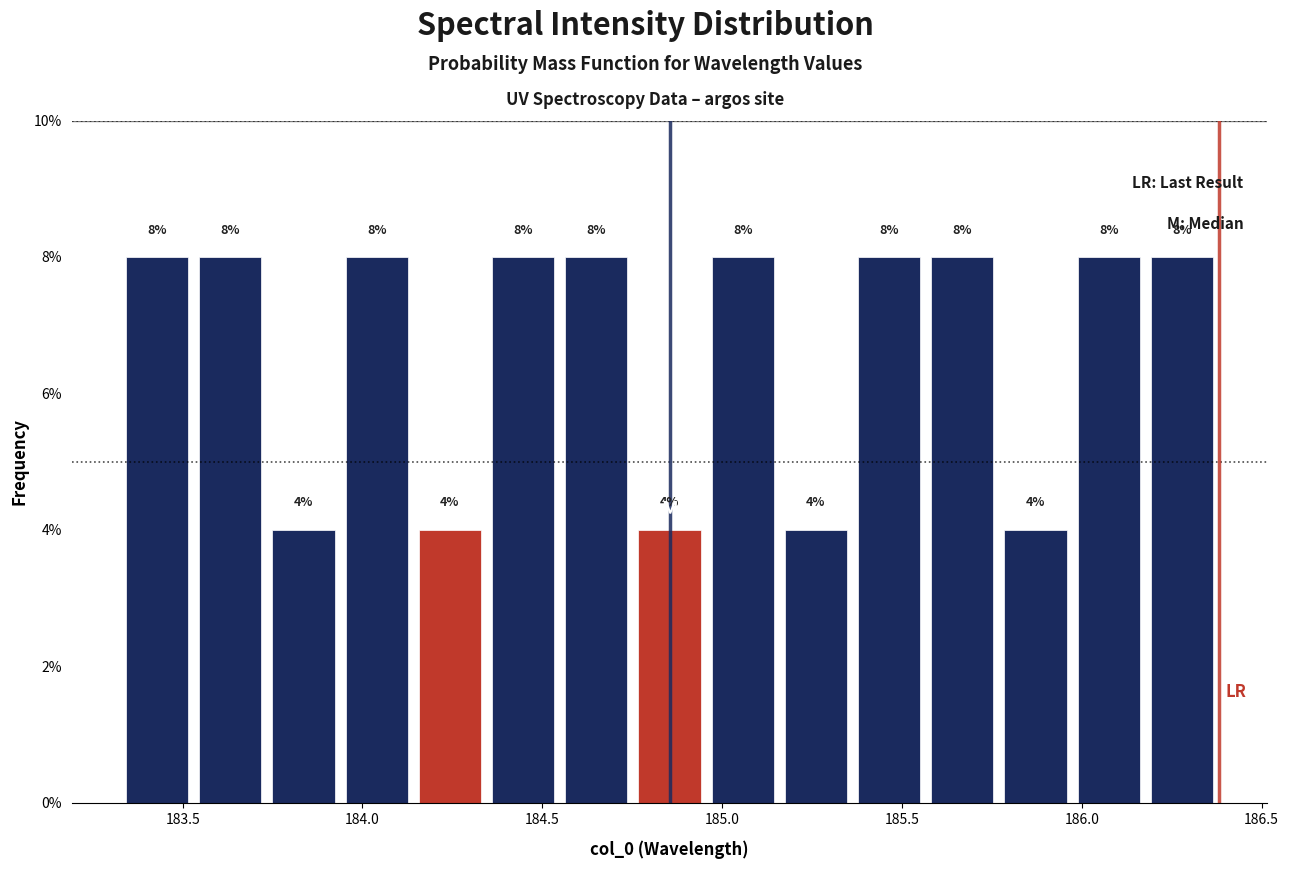

Reading left to right, transcribe this chart: for each bar, give the range it covers on the x-axis and its height. The bar edges are not printed on the chart, so give them approximately, as read against the axis.

183.35 to 183.55: 8
183.55 to 183.75: 8
183.75 to 183.95: 4
183.95 to 184.15: 8
184.15 to 184.35: 4
184.35 to 184.55: 8
184.55 to 184.75: 8
184.75 to 184.95: 4
184.95 to 185.15: 8
185.15 to 185.35: 4
185.35 to 185.55: 8
185.55 to 185.75: 8
185.75 to 185.95: 4
185.95 to 186.20: 8
186.20 to 186.40: 8